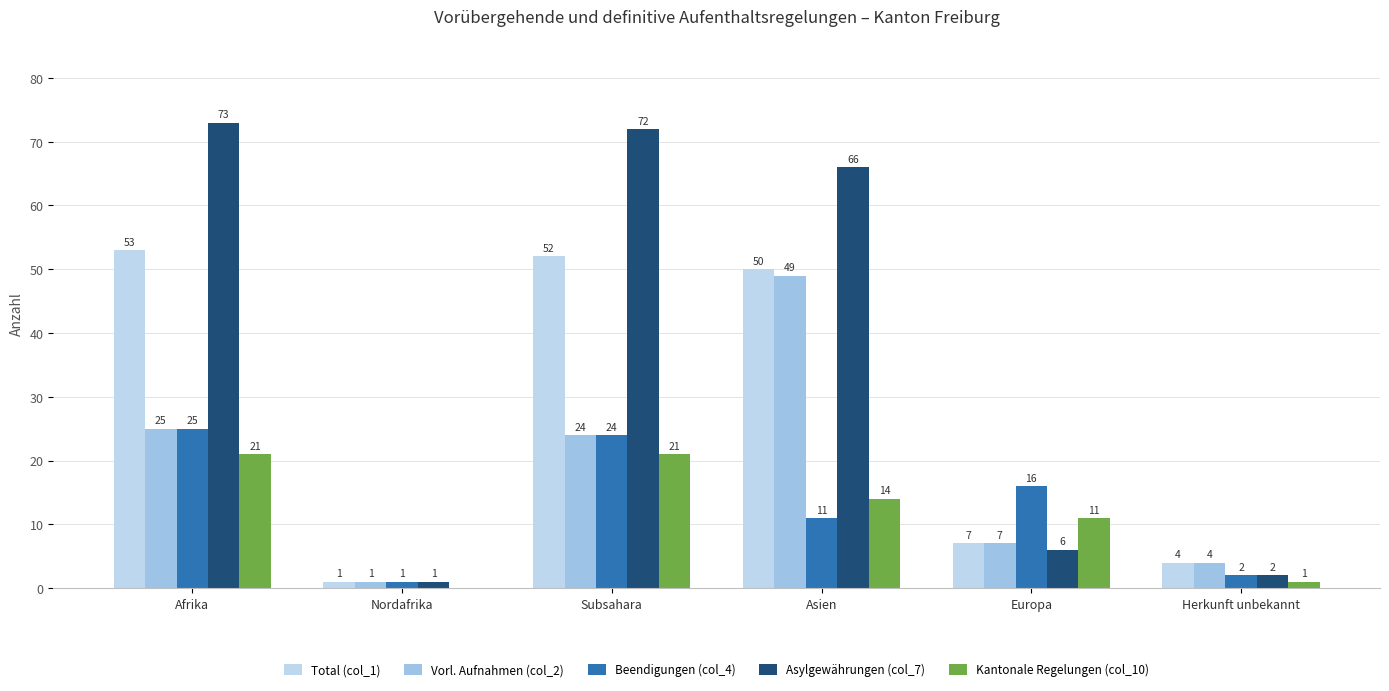

Between Nordafrika and Europa, which series saw the biggest shift?

Beendigungen (col_4)